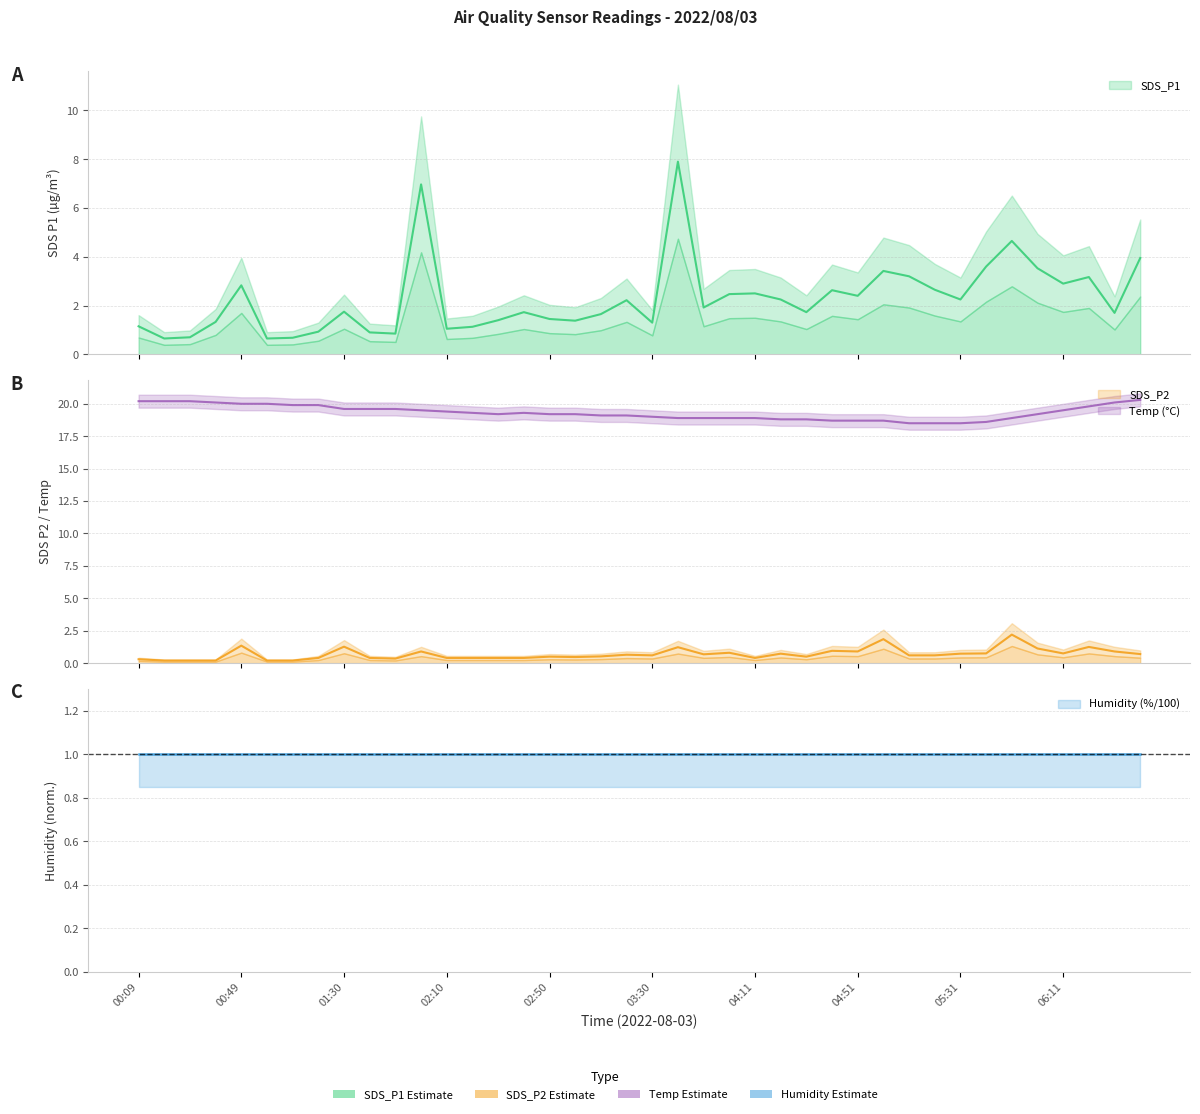

List the labels in order of SDS_P1 value, largest first.

03:40, 02:00, 05:51, 06:41, 05:41, 06:01, 05:01, 05:11, 06:21, 06:11, 00:49, 05:21, 04:41, 04:11, 04:00, 04:51, 04:21, 05:31, 03:20, 03:50, 01:30, 02:40, 04:31, 06:31, 03:10, 02:50, 02:30, 03:00, 00:39, 03:30, 00:09, 02:20, 02:10, 01:20, 01:40, 01:50, 00:29, 01:09, 00:19, 00:59